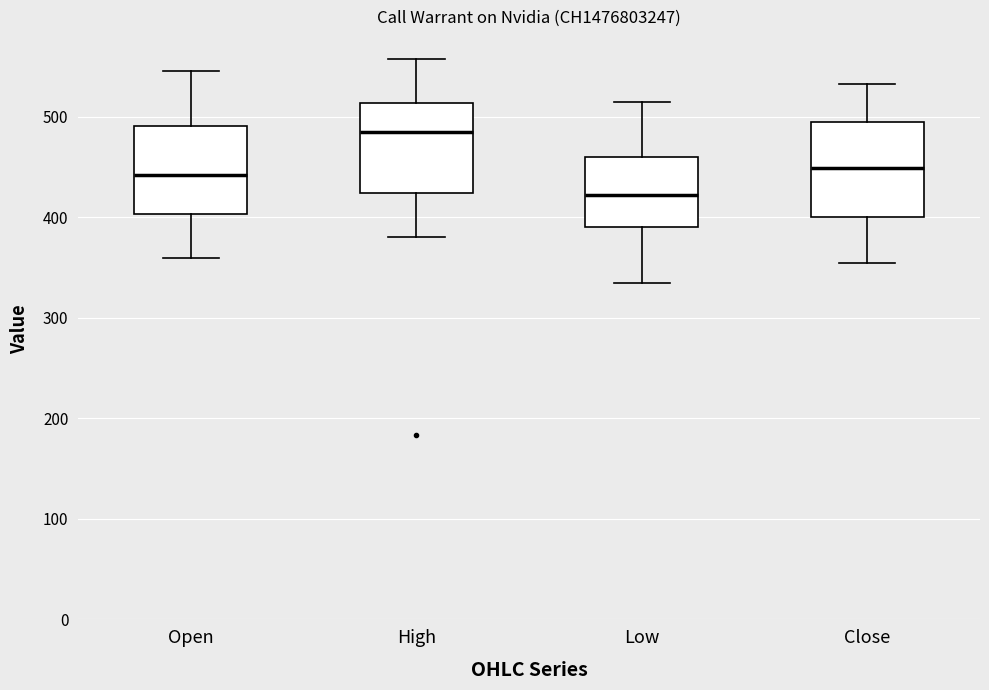

Reading left to right, read every box against the y-axis: the position of its median line, the range the box covers, and the ends of its whiskers. The values are not printed on the chart, so give them approximately, as read against the axis.

Open: median 440, box 400 to 490, whiskers 360 to 550
High: median 490, box 420 to 510, whiskers 380 to 560
Low: median 420, box 390 to 460, whiskers 340 to 520
Close: median 450, box 400 to 500, whiskers 360 to 530